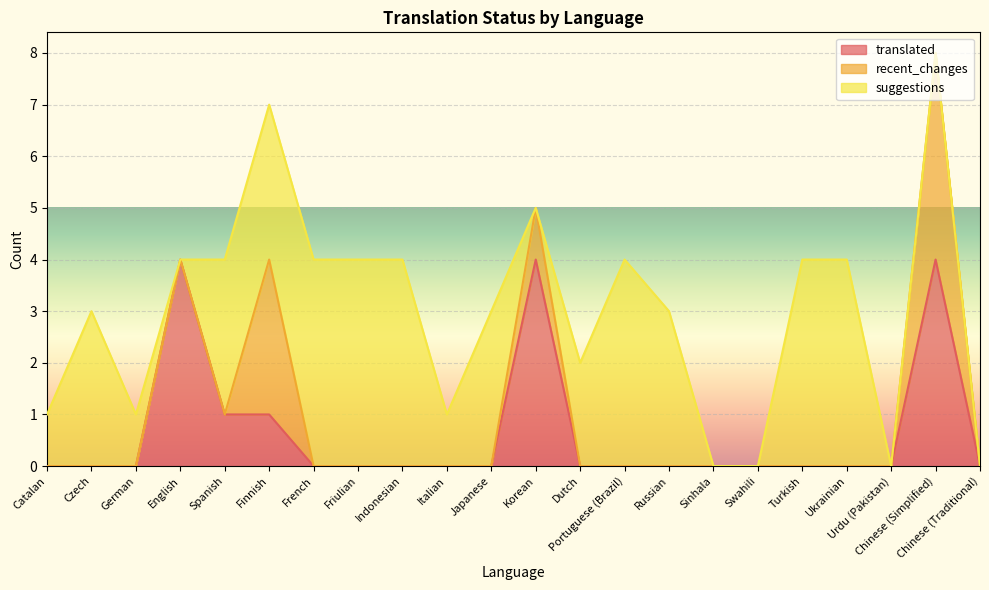

Rank the series by their average value, from highest to lowest.

suggestions, translated, recent_changes